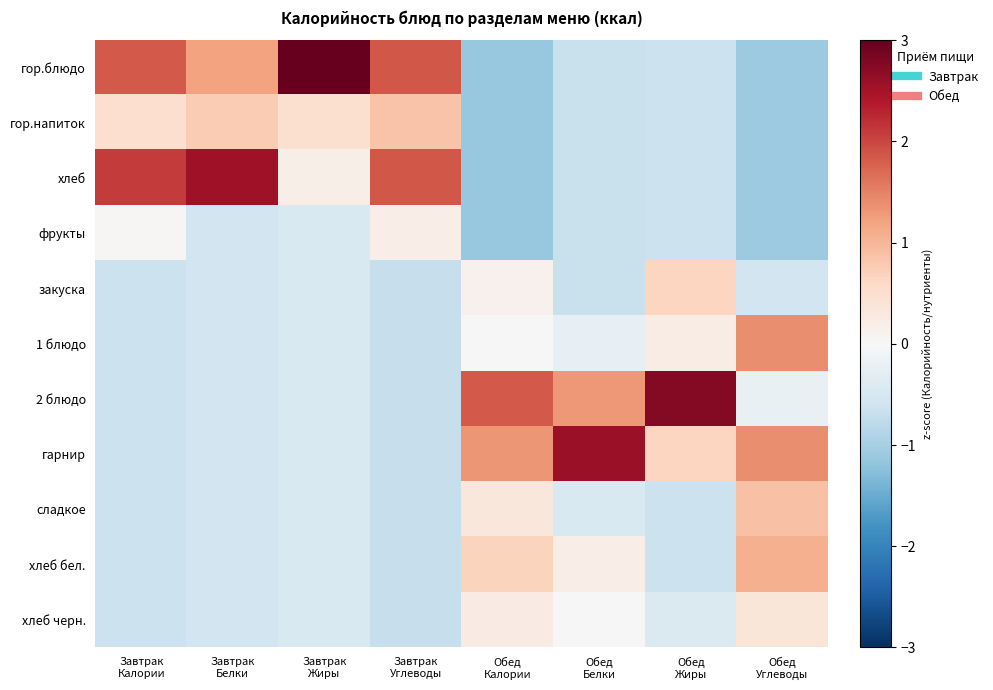

Which series has the widest spread of values?

гор.блюдо